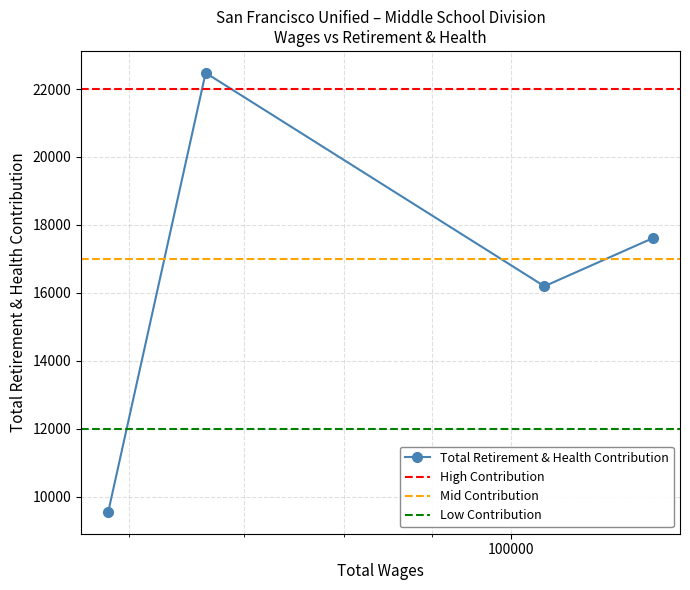

Count the number of values greater than 17608.

1